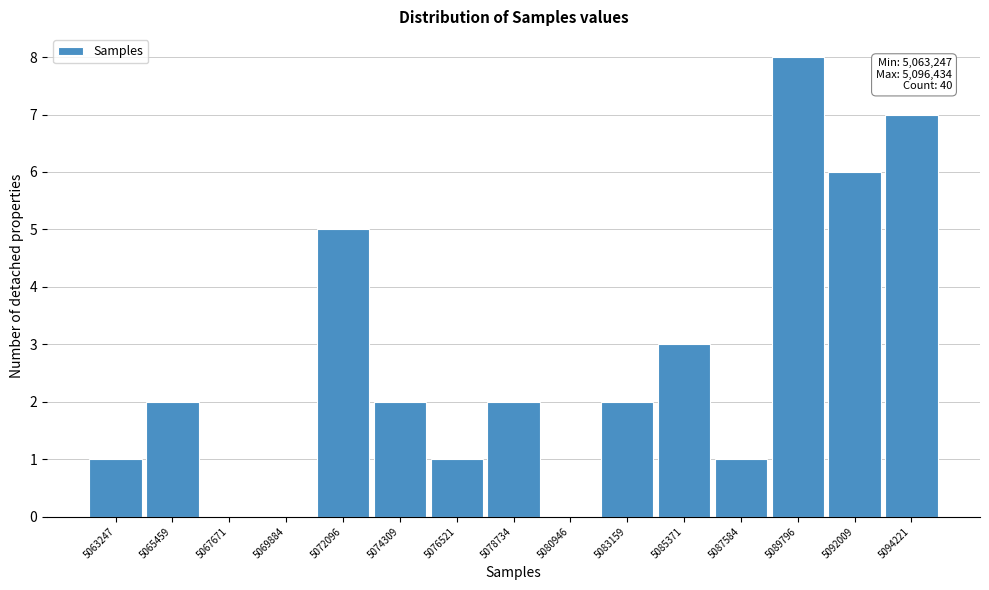

Reading left to right, extract all data points from this chart.

5063247=1	5065459=2	5067671=0	5069884=0	5072096=5	5074309=2	5076521=1	5078734=2	5080946=0	5083159=2	5085371=3	5087584=1	5089796=8	5092009=6	5094221=7